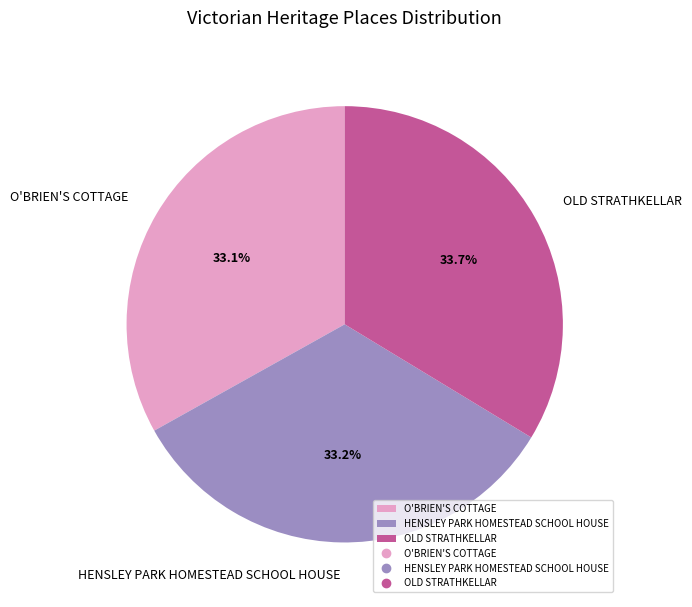

To the nearest percent, what is the difference between the O'BRIEN'S COTTAGE and OLD STRATHKELLAR slice percentages?

1%